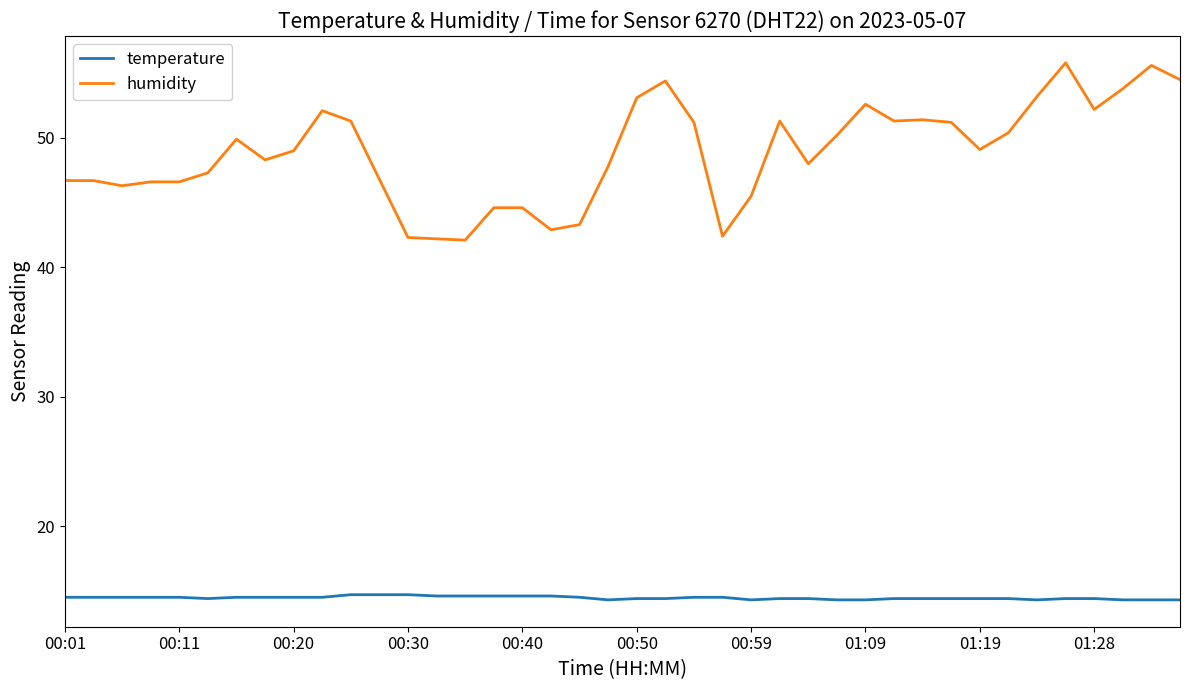

How many lines are shown in the chart?

2